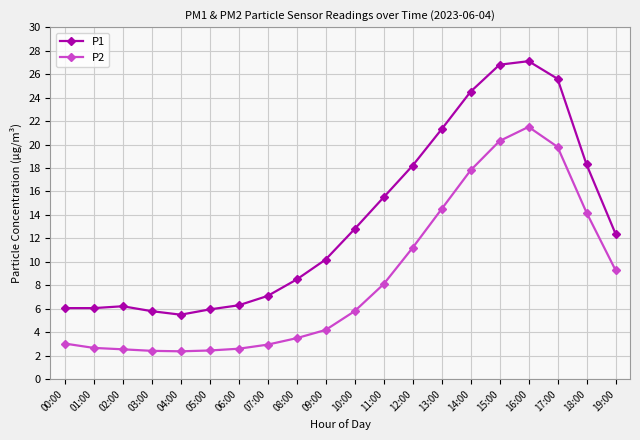

True or false: P2 and P1 cross at least once.

False